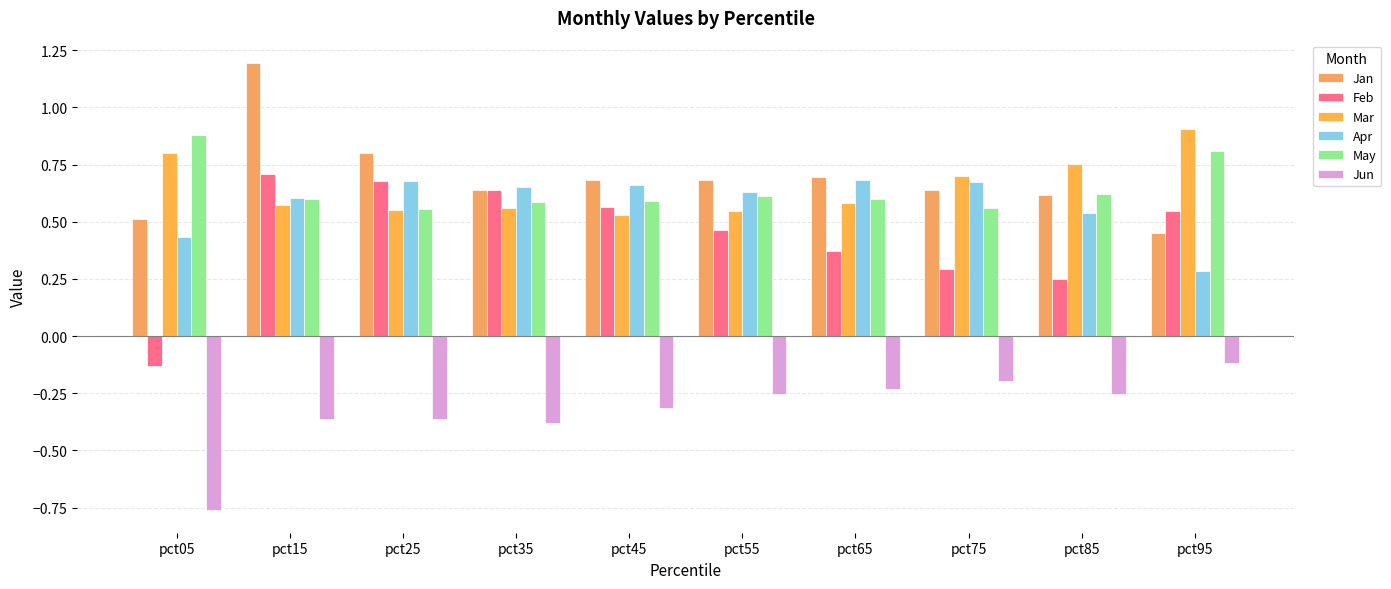

Reading left to right, transcribe all the data shown in this chart.

Jan: pct05=0.5	pct15=1.2	pct25=0.8	pct35=0.6	pct45=0.7	pct55=0.7	pct65=0.7	pct75=0.6	pct85=0.6	pct95=0.5
Feb: pct05=-0.1	pct15=0.7	pct25=0.7	pct35=0.6	pct45=0.6	pct55=0.5	pct65=0.4	pct75=0.3	pct85=0.3	pct95=0.5
Mar: pct05=0.8	pct15=0.6	pct25=0.6	pct35=0.6	pct45=0.5	pct55=0.5	pct65=0.6	pct75=0.7	pct85=0.8	pct95=0.9
Apr: pct05=0.4	pct15=0.6	pct25=0.7	pct35=0.7	pct45=0.7	pct55=0.6	pct65=0.7	pct75=0.7	pct85=0.5	pct95=0.3
May: pct05=0.9	pct15=0.6	pct25=0.6	pct35=0.6	pct45=0.6	pct55=0.6	pct65=0.6	pct75=0.6	pct85=0.6	pct95=0.8
Jun: pct05=-0.8	pct15=-0.4	pct25=-0.4	pct35=-0.4	pct45=-0.3	pct55=-0.3	pct65=-0.2	pct75=-0.2	pct85=-0.3	pct95=-0.1